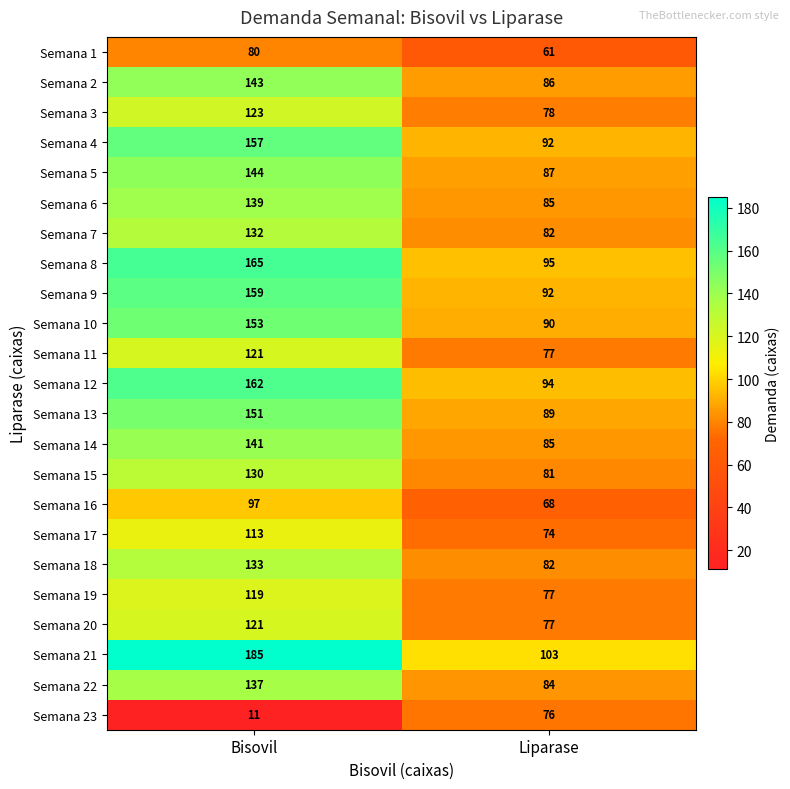

What is the total value across all series at Bisovil?

3016